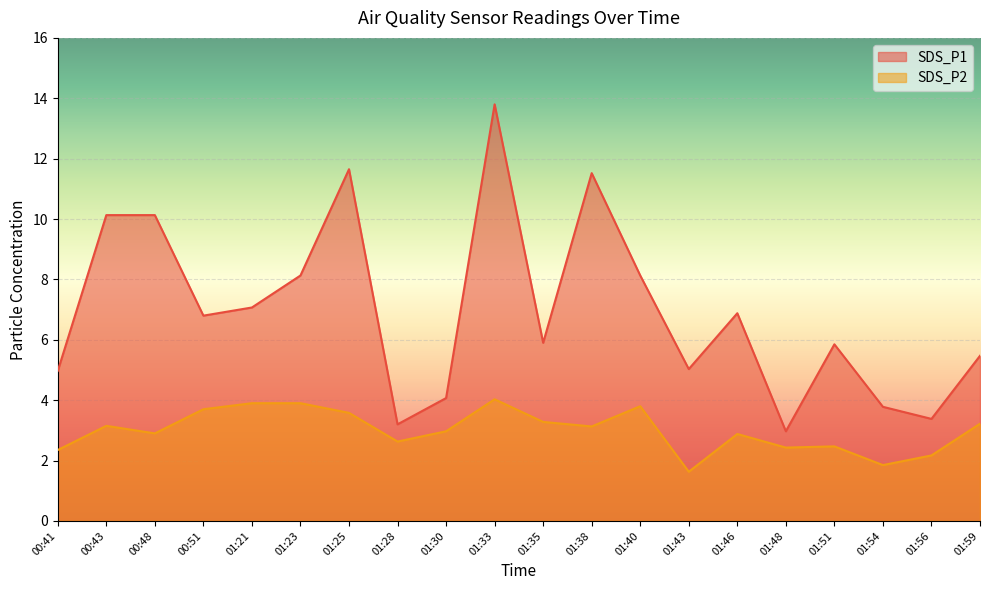

Is it true that SDS_P2 equals 2.4 at 01:48?

True